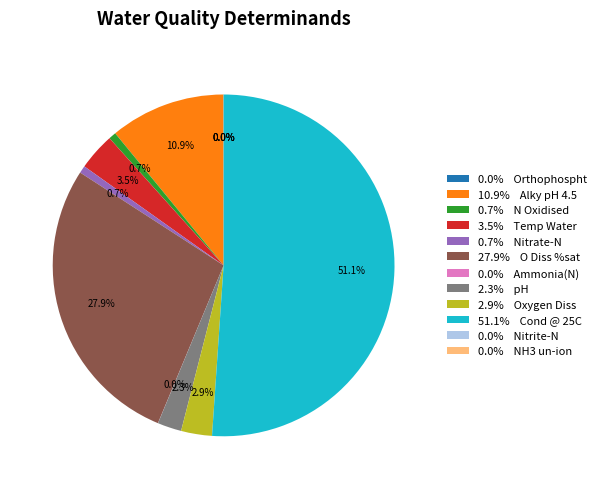

How much of the chart is everything except 2.9% Oxygen Diss?

97.1%